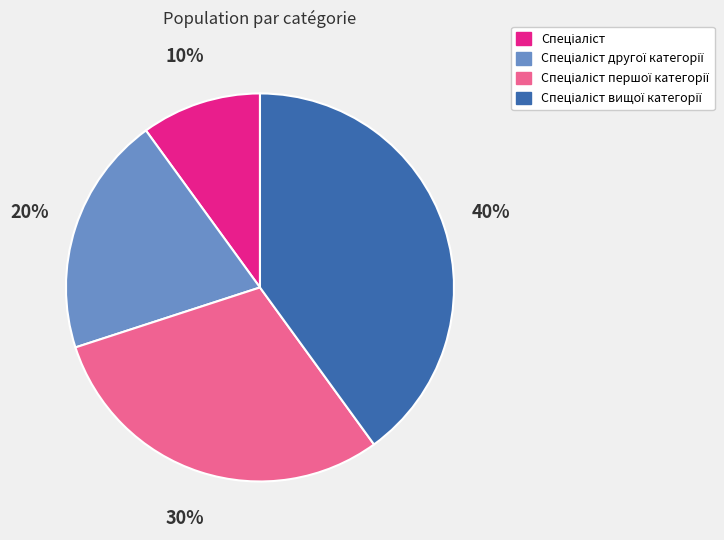

Does any single category account for the majority?

No